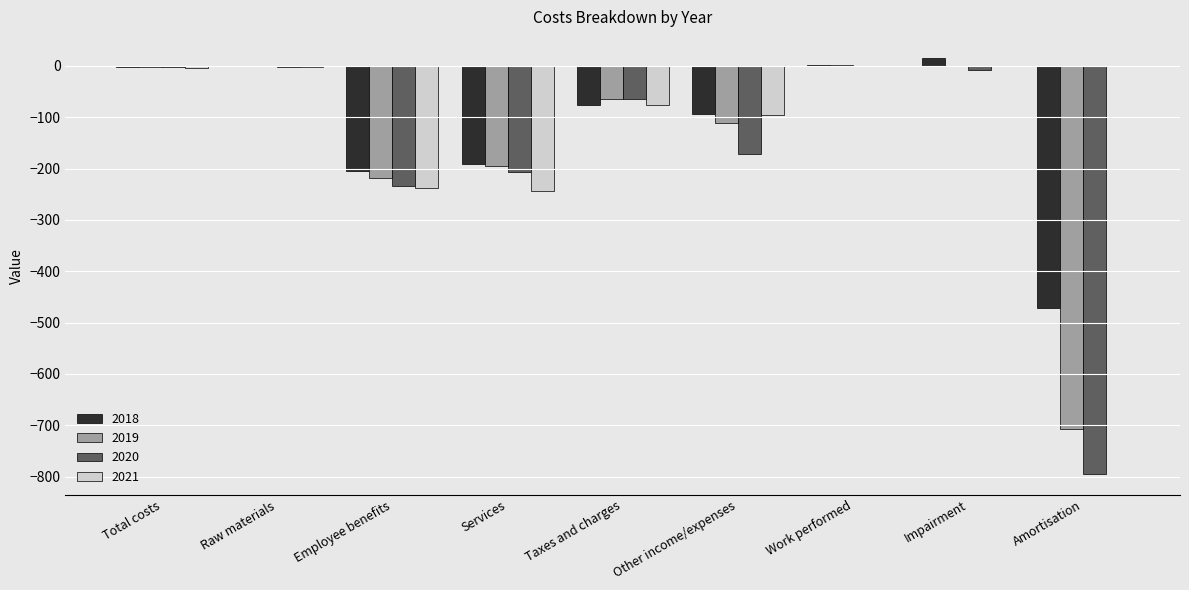

What is the difference between the 2020 values at Other income/expenses and Services?

36.0